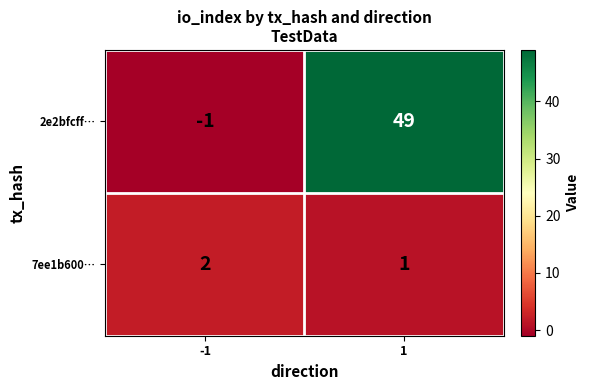

Reading left to right, what are all the values shown in this chart?

2e2bfcff…: -1=-1	1=49
7ee1b600…: -1=2	1=1